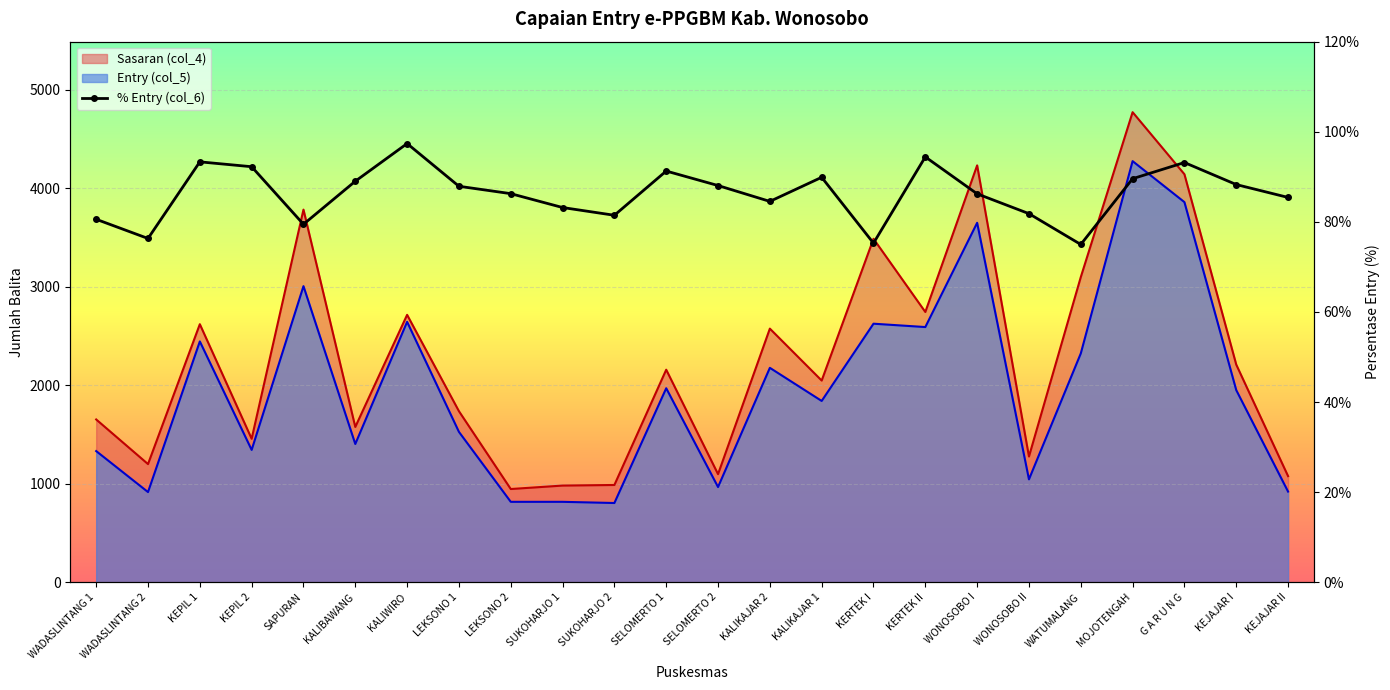

Is the value of Sasaran (col_4) at SAPURAN greater than the value of Entry (col_5) at MOJOTENGAH?

No